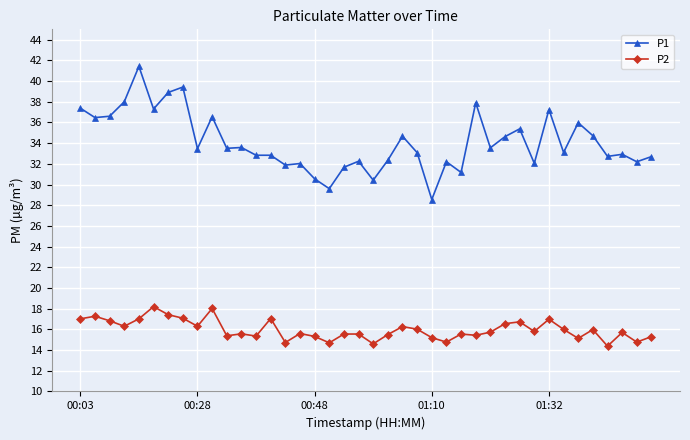

Which series has the largest total across all categories?

P1